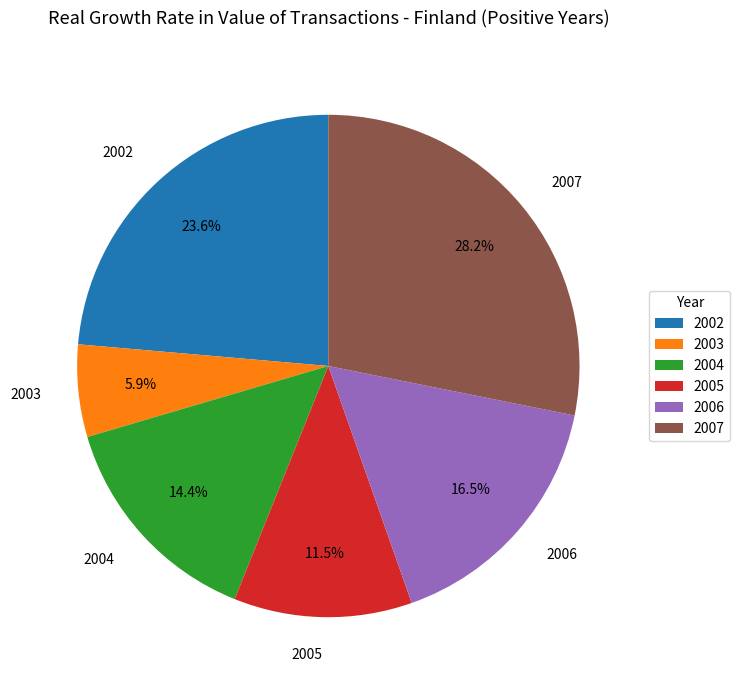

Which category has the smallest portion of the pie?

2003